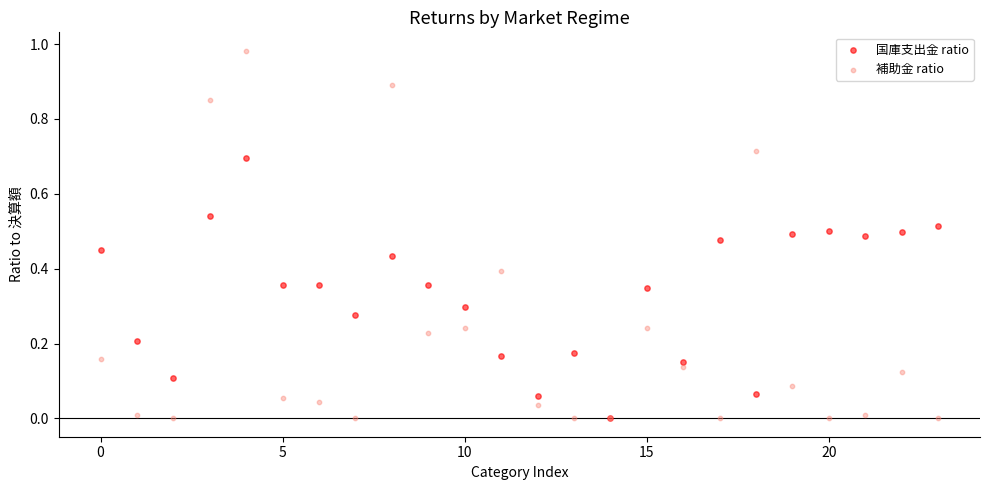

Which series has the widest spread of Y values?

補助金 ratio